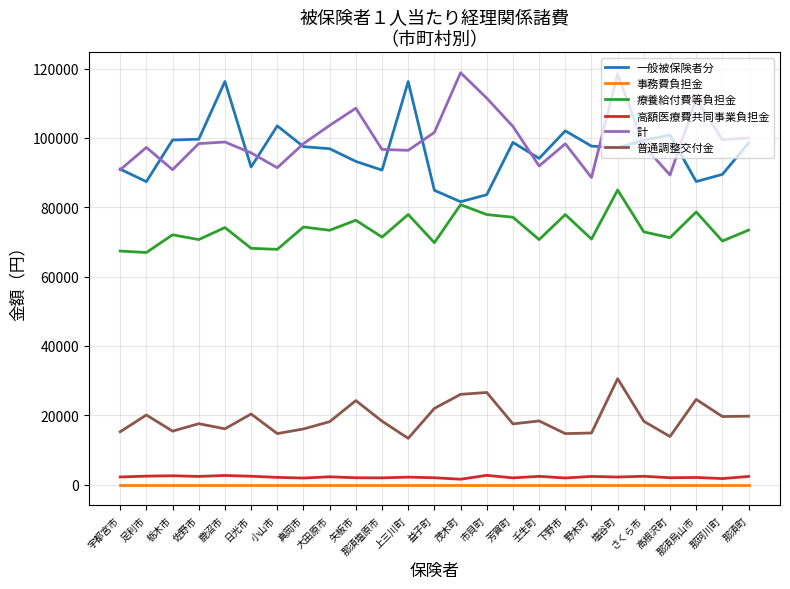

True or false: 高額医療費共同事業負担金 has more than 2 points higher than both neighbors.

True